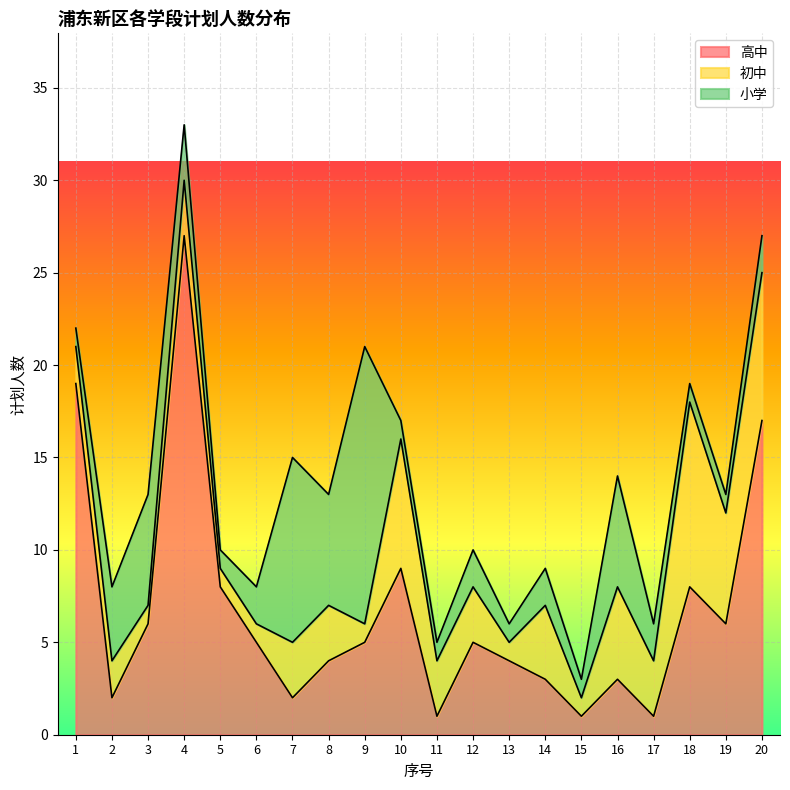

What is the difference between the 小学 values at 1 and 12?

1